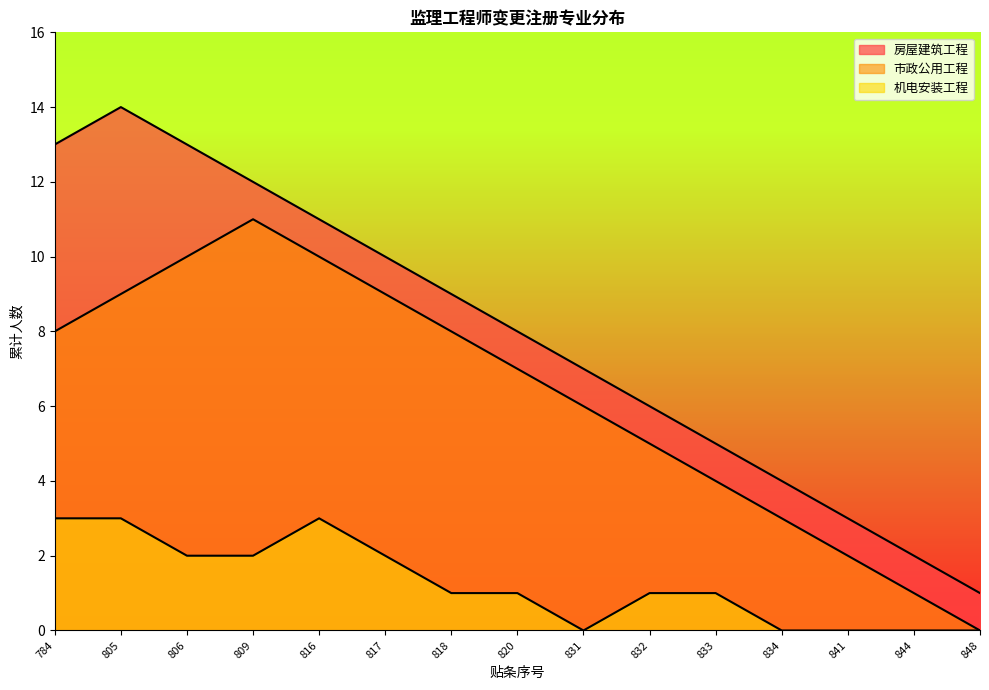

Does the chart display data point markers on the line(s)?

No